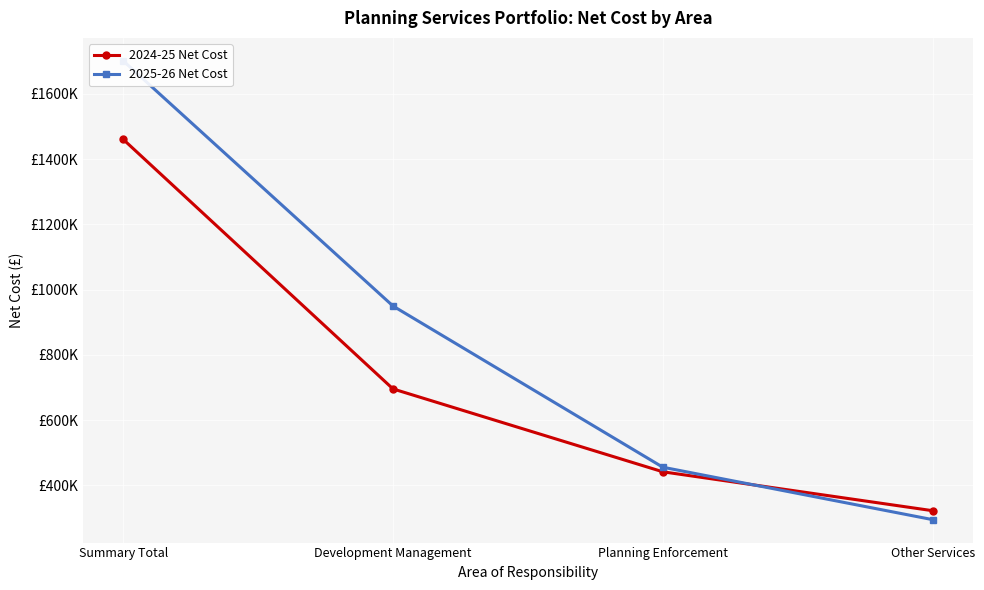

True or false: 2025-26 Net Cost has a value of 1701000 at Summary Total.

True